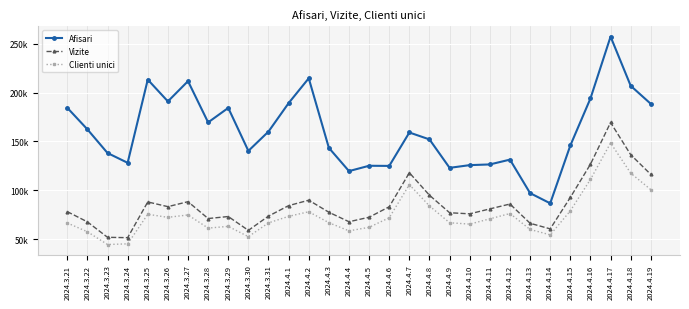

The value of Afisari at 2024.4.16 is 193992. True or false?

True